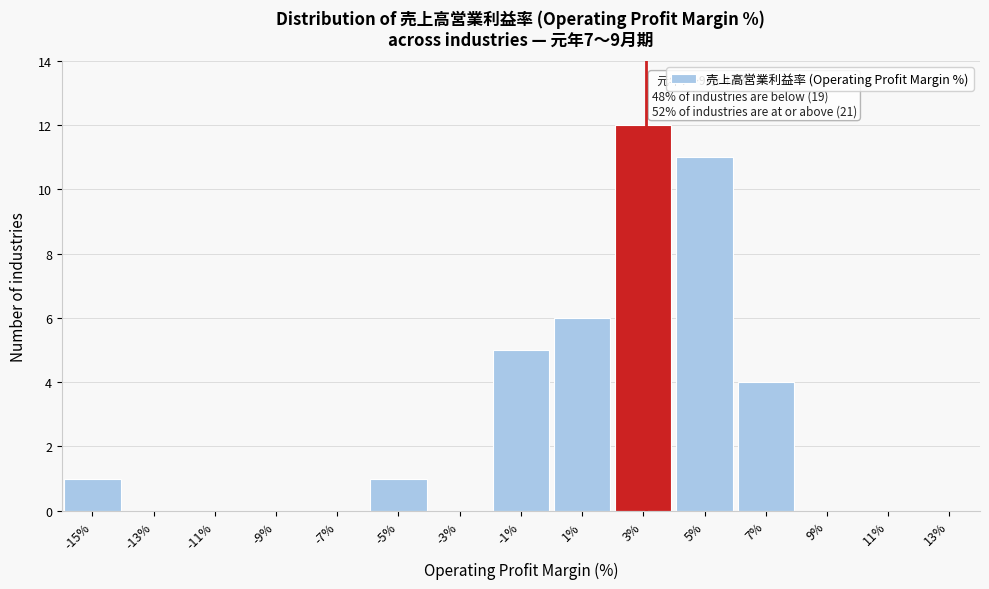

Reading left to right, extract all data points from this chart.

-15%=1	-13%=0	-11%=0	-9%=0	-7%=0	-5%=1	-3%=0	-1%=5	1%=6	3%=12	5%=11	7%=4	9%=0	11%=0	13%=0